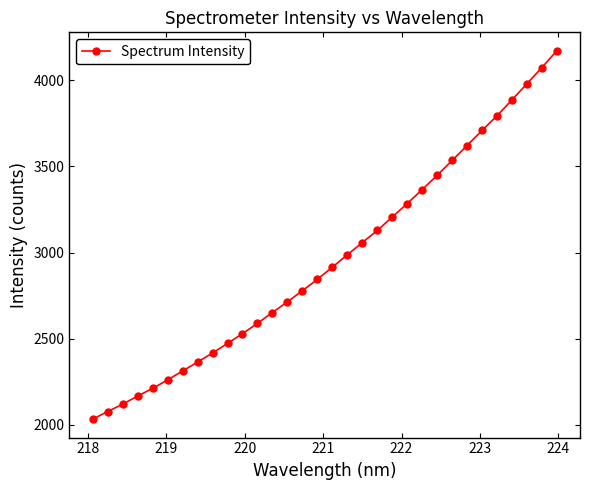

Reading left to right, list all the values displayed in this chart.

2033.4	2077.4	2120.3	2167.4	2211.6	2261.0	2312.9	2364.4	2417.1	2472.8	2529.5	2589.4	2652.1	2714.1	2778.7	2844.4	2915.2	2986.7	3057.6	3128.0	3205.6	3284.1	3365.0	3447.7	3533.8	3620.7	3708.0	3793.0	3885.3	3978.7	4072.6	4170.4